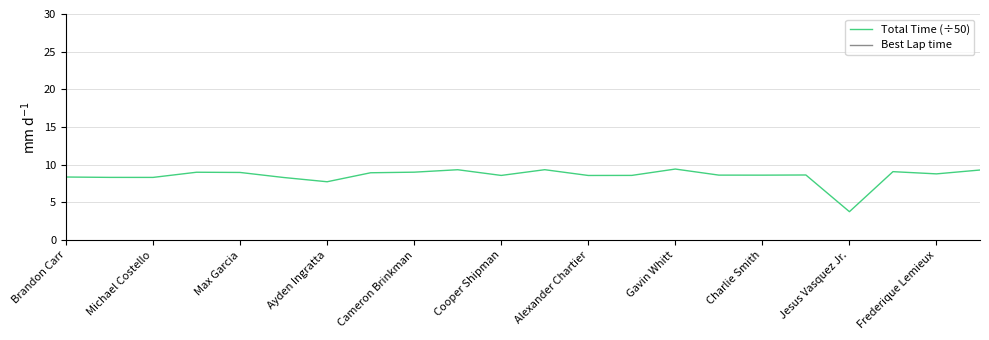

True or false: Best Lap time and Total Time (÷50) cross at least once.

False